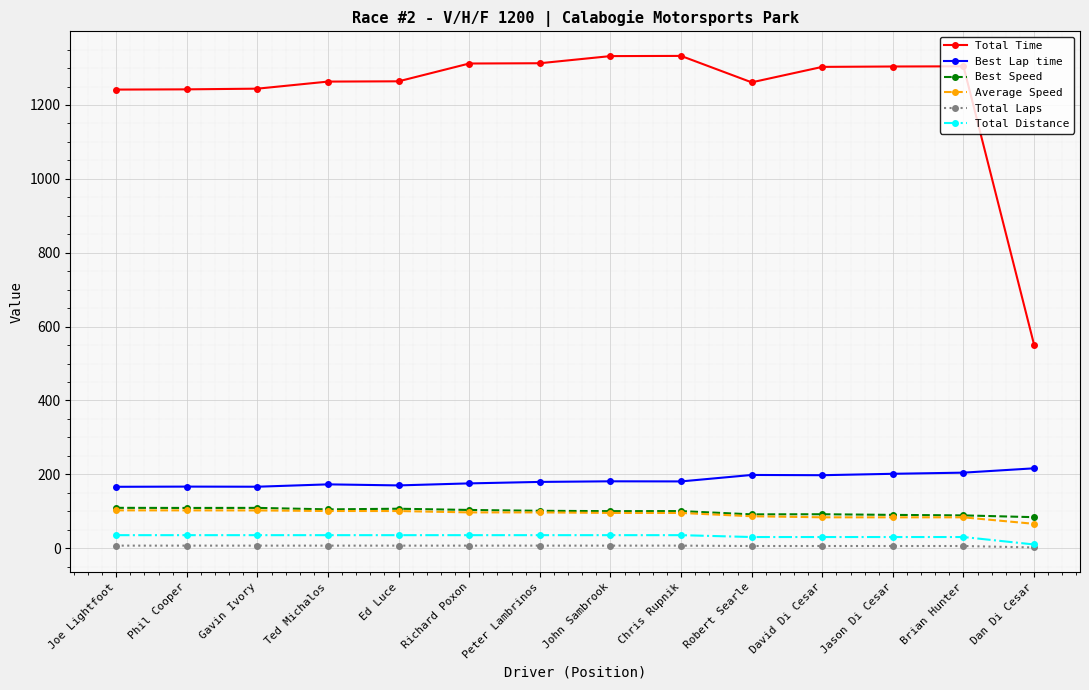

True or false: Best Speed has a value of 158.5 at Jason Di Cesar.

False